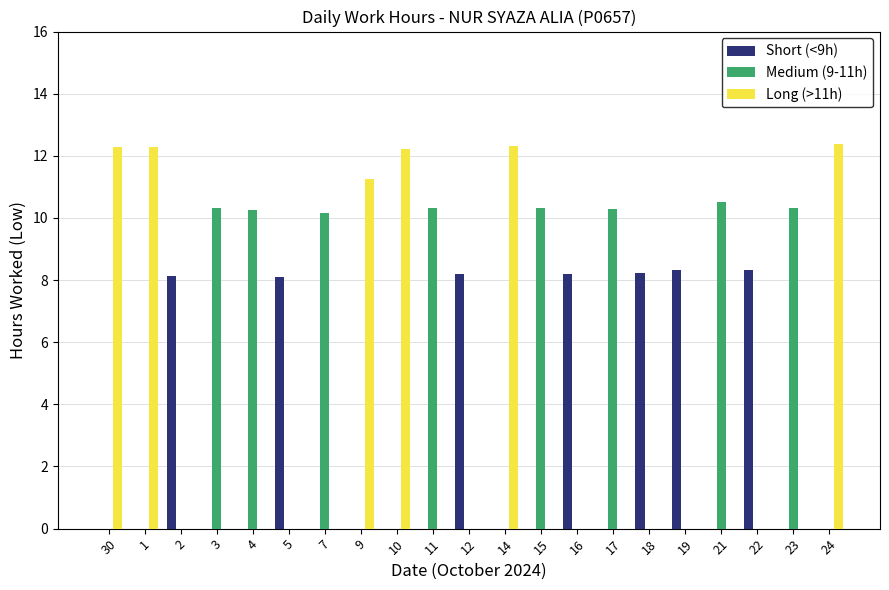

Is the value of Medium (9-11h) at 11 greater than the value of Long (>11h) at 30?

No